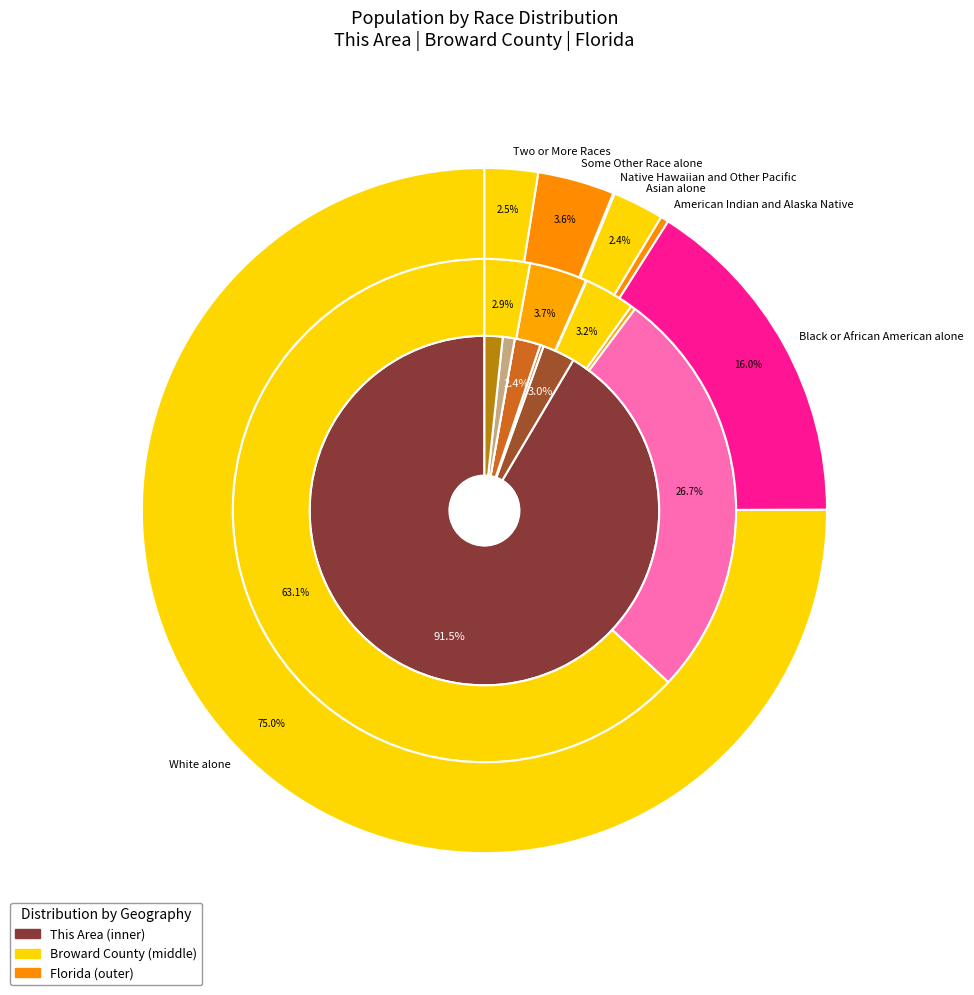

Rank the series at Native Hawaiian and Other Pacific from lowest to highest value.

This Area, Broward County, Florida